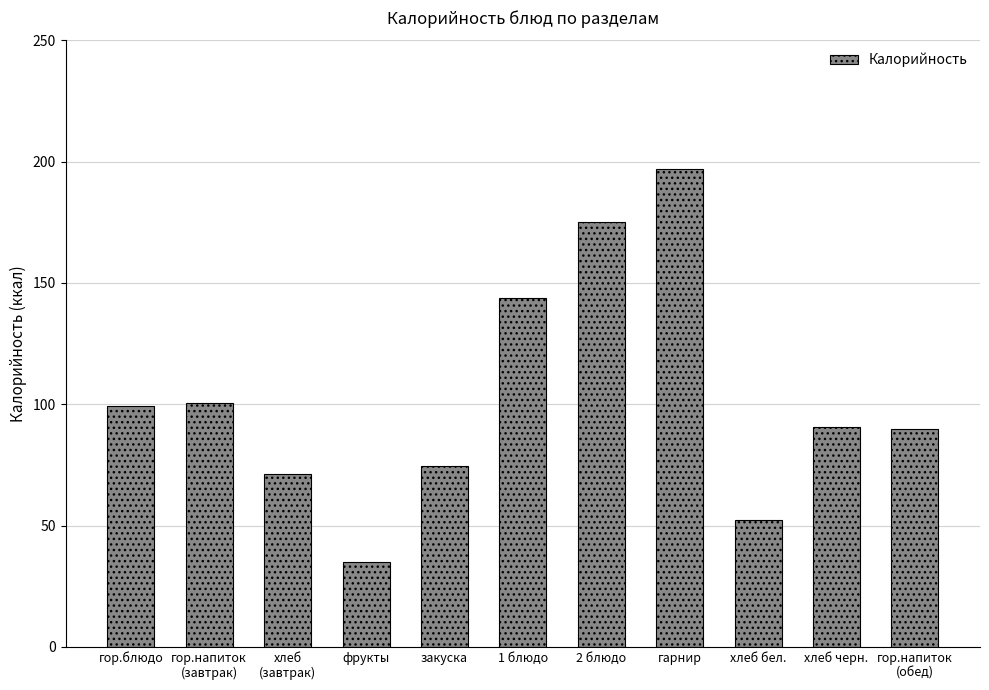

What is the label of the 2nd bar from the right?

хлеб черн.